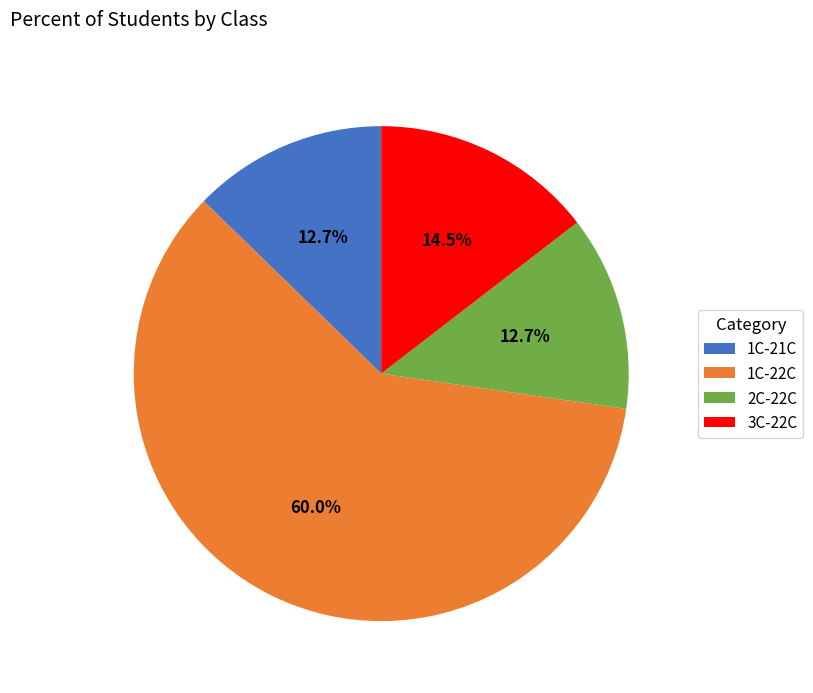

Which category has the biggest portion of the pie?

1C-22C